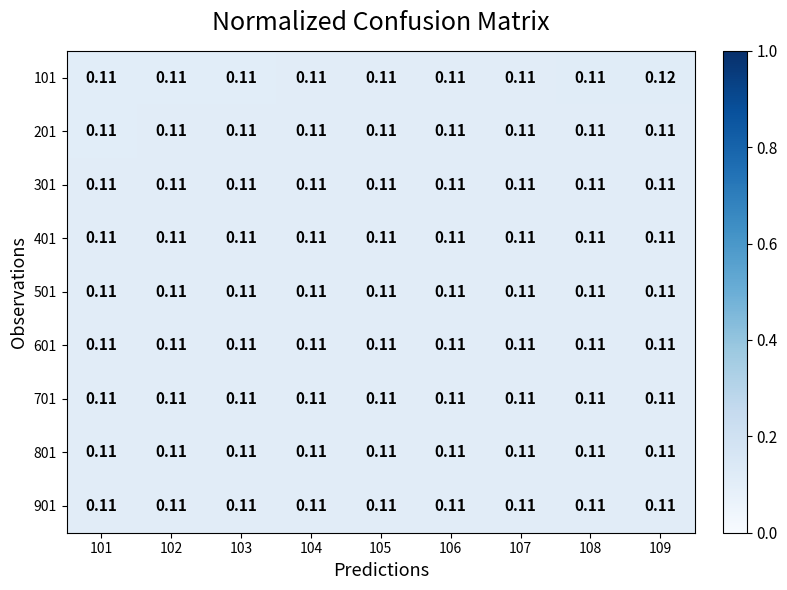

Count the number of categories in the chart.

9